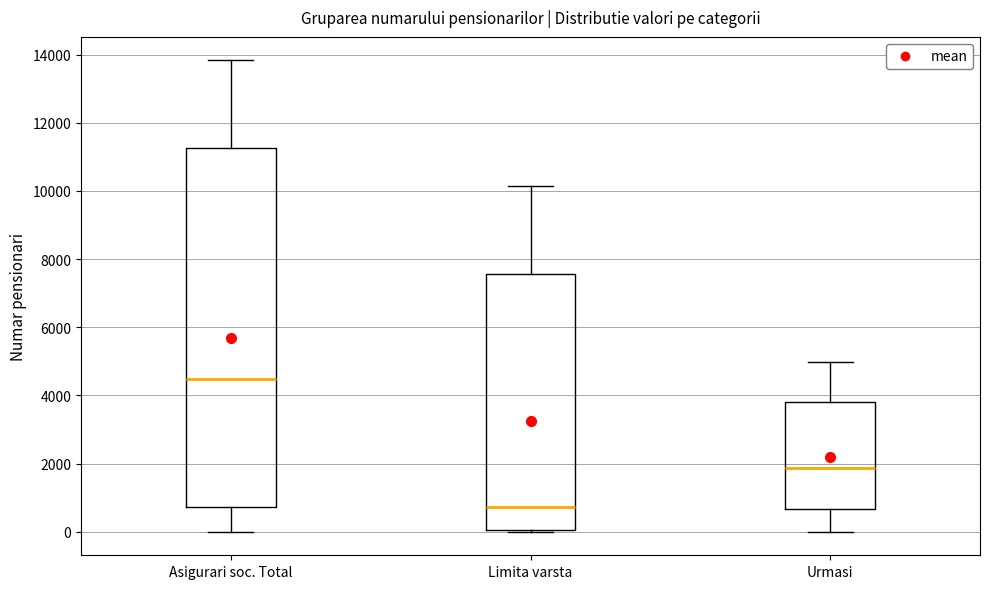

Where does the median line of the box for Urmasi sit on the y-axis? The values are not printed on the chart, so give them approximately, as read against the axis.

1800